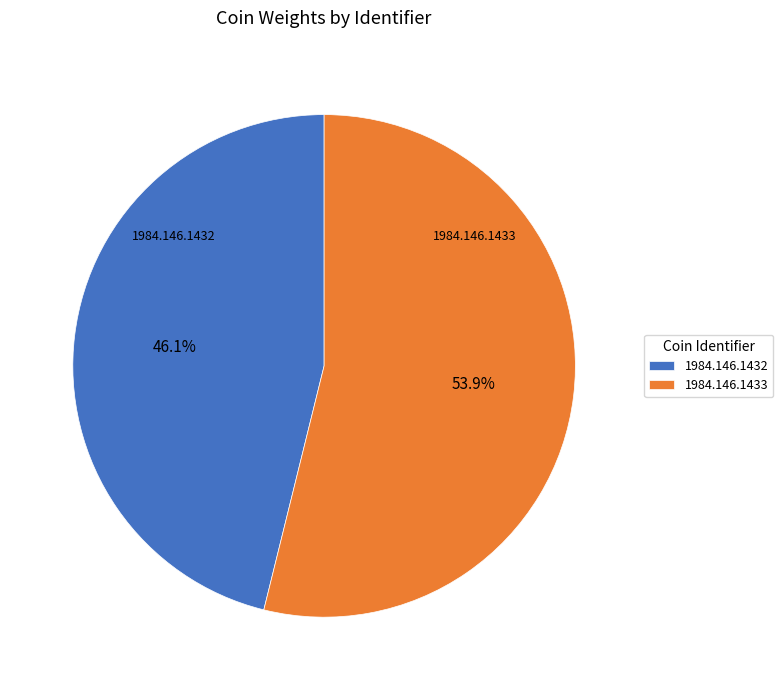

To the nearest percent, what is the average slice percentage?

50%